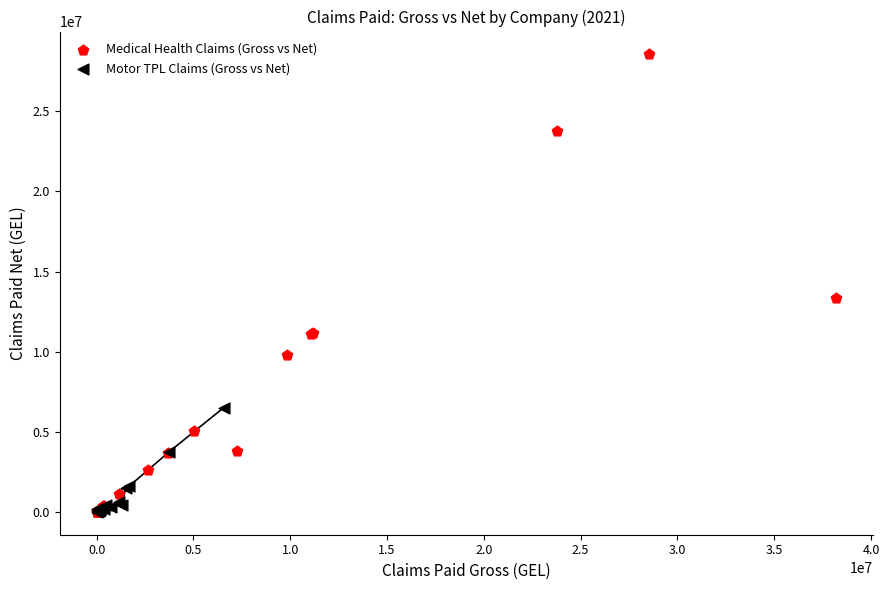

What are all the series names shown in the legend?

Medical Health Claims (Gross vs Net), Motor TPL Claims (Gross vs Net)